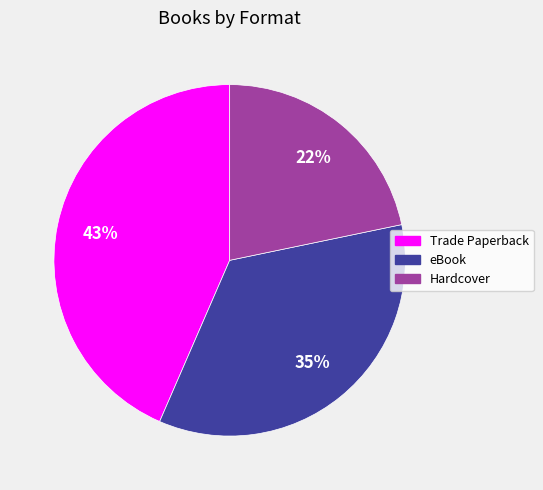

How many segments does this pie chart have?

3